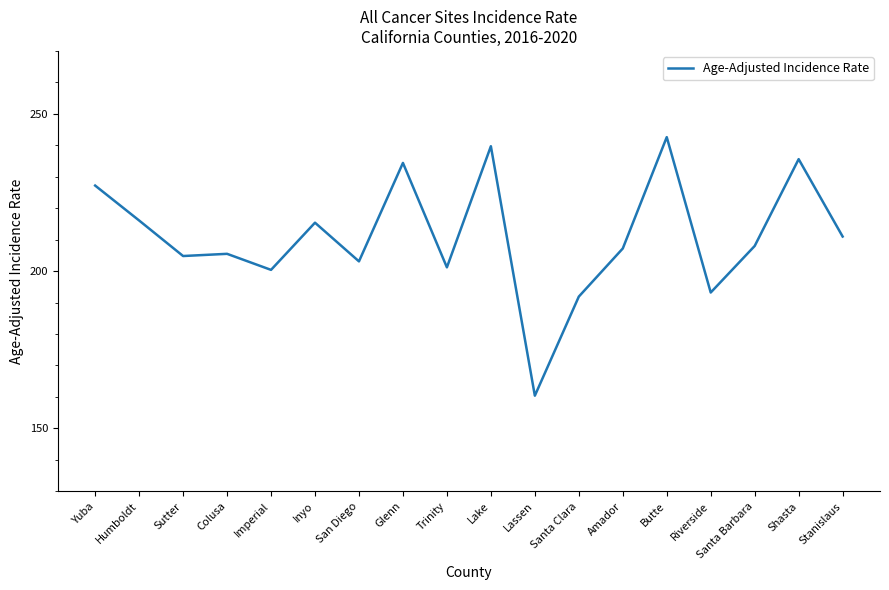

At which category does the chart reach its minimum across all series?

Lassen